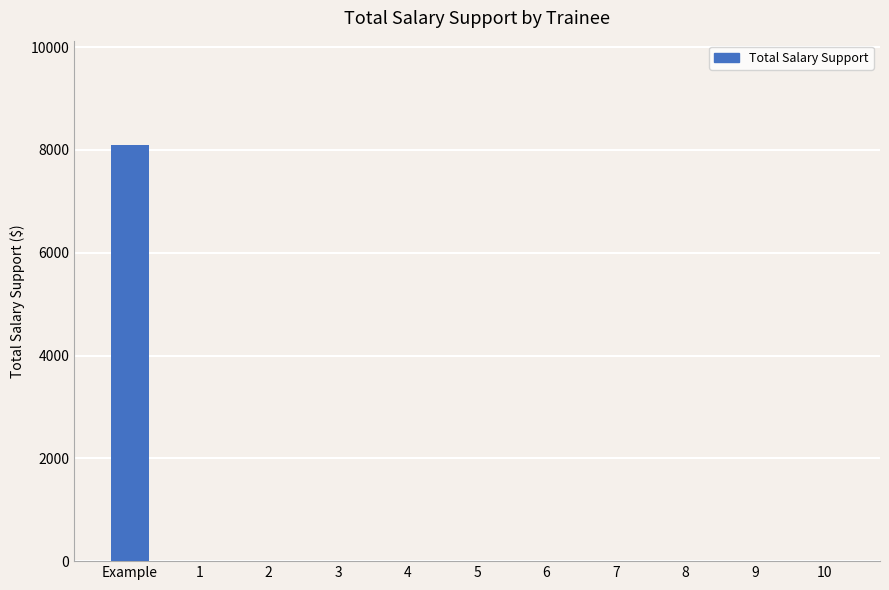

How many distinct data groups are displayed?

1